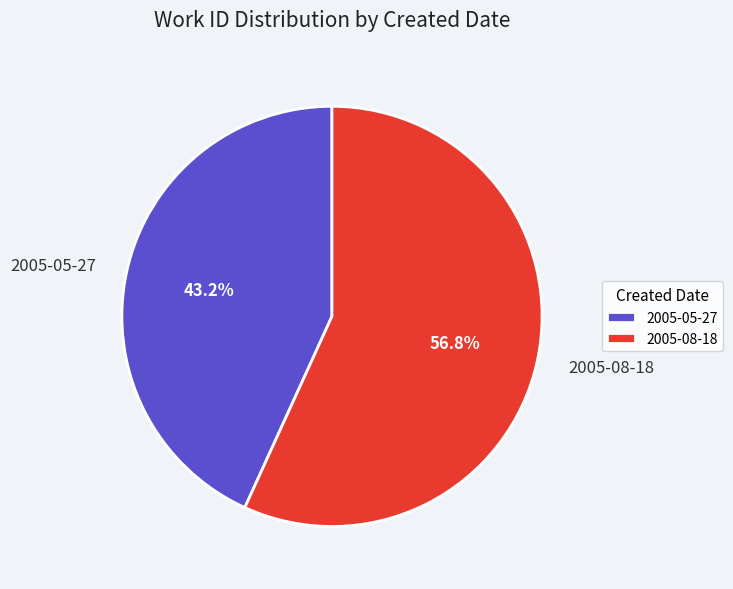

To the nearest percent, what is the average slice percentage?

50%